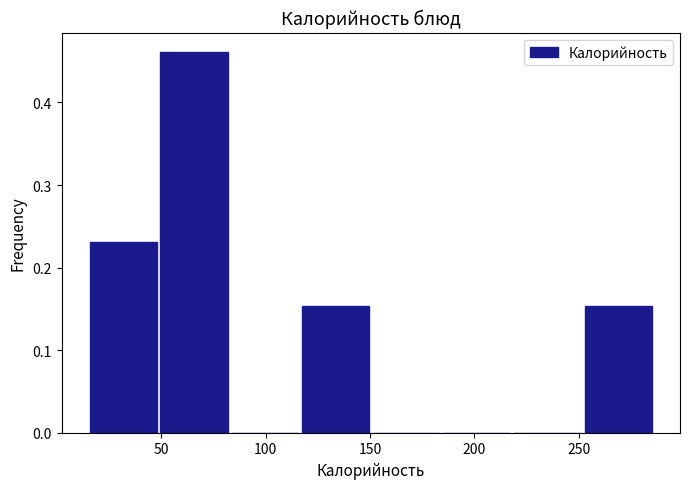

Reading left to right, list every bar in this chart as the range it spans on the x-axis followed by its height. Neither the bar edges nor the heights are printed on the chart, so give them approximately, as read against the axes.

15 to 50: 0.23
50 to 85: 0.46
85 to 115: 0
115 to 150: 0.15
150 to 185: 0
185 to 220: 0
220 to 255: 0
255 to 285: 0.15